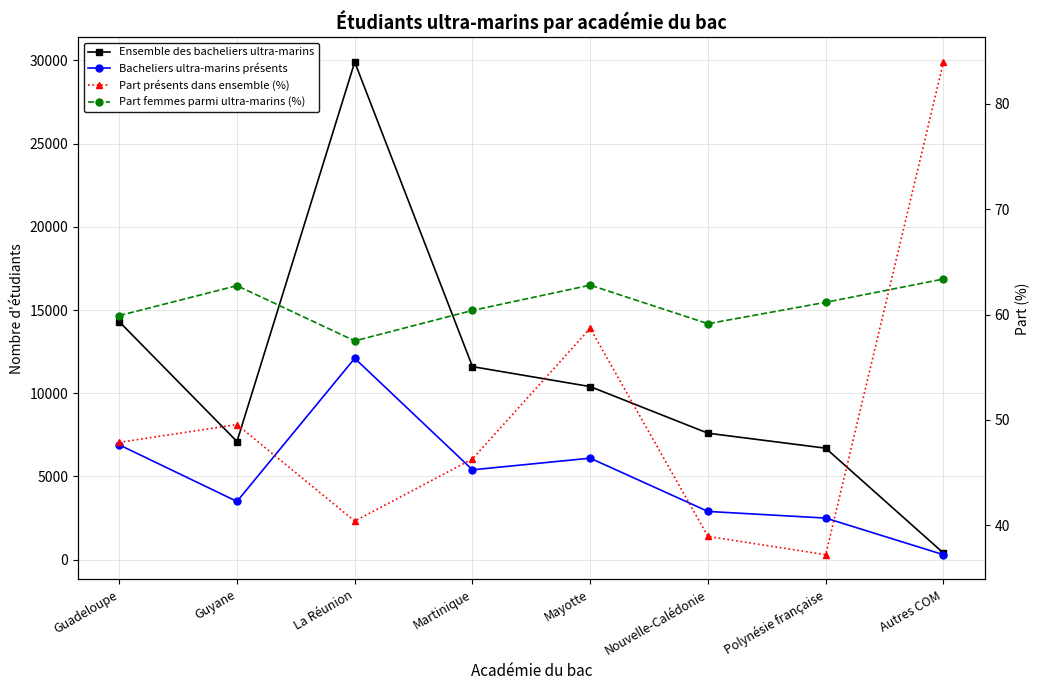

True or false: Bacheliers ultra-marins présents and Part présents dans ensemble (%) cross at least once.

False